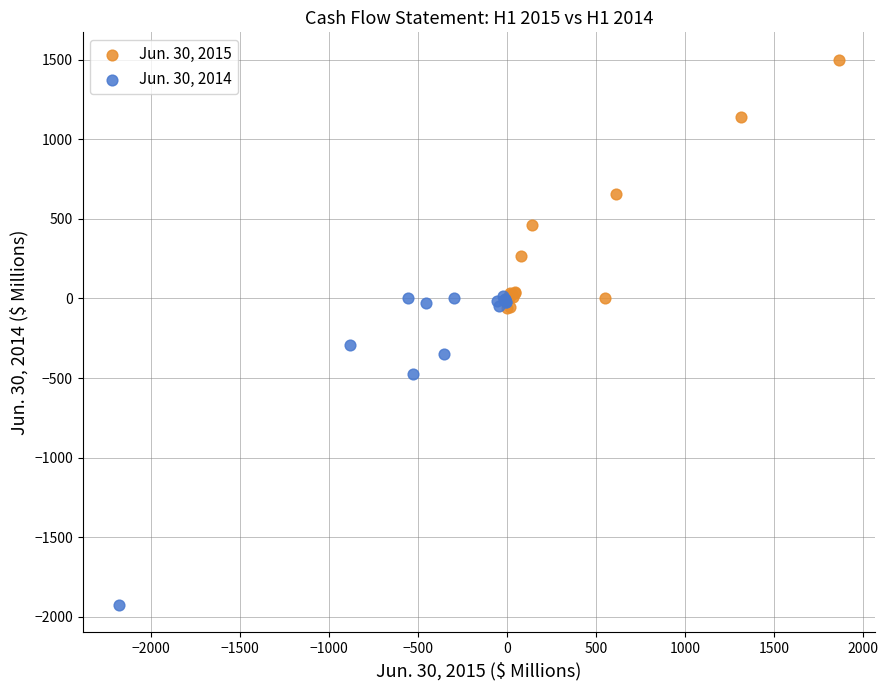

What are all the series names shown in the legend?

Jun. 30, 2015, Jun. 30, 2014